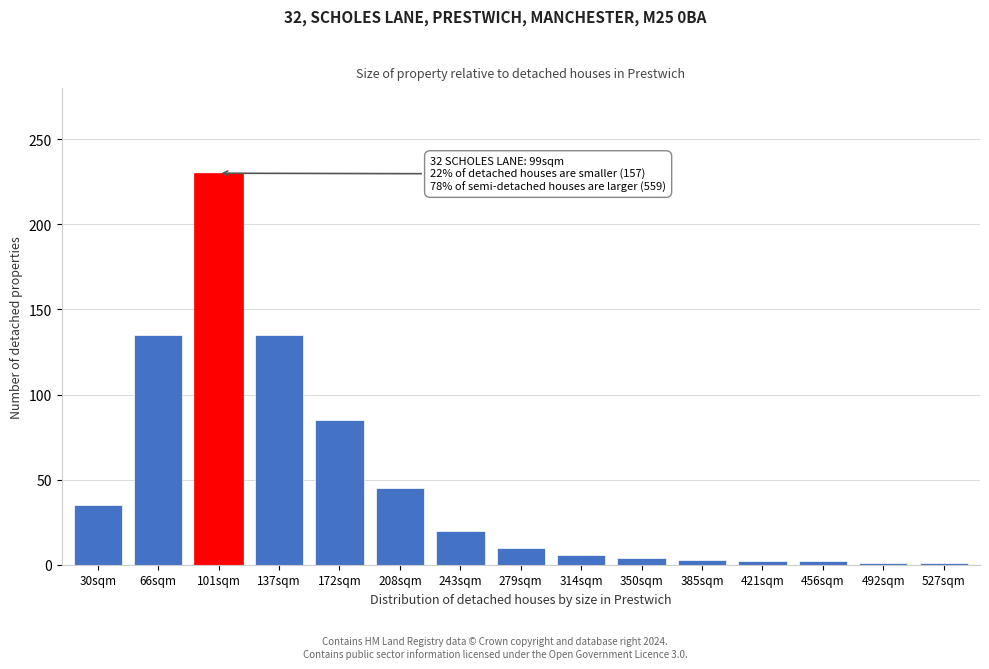

What is the sum of all values?

714